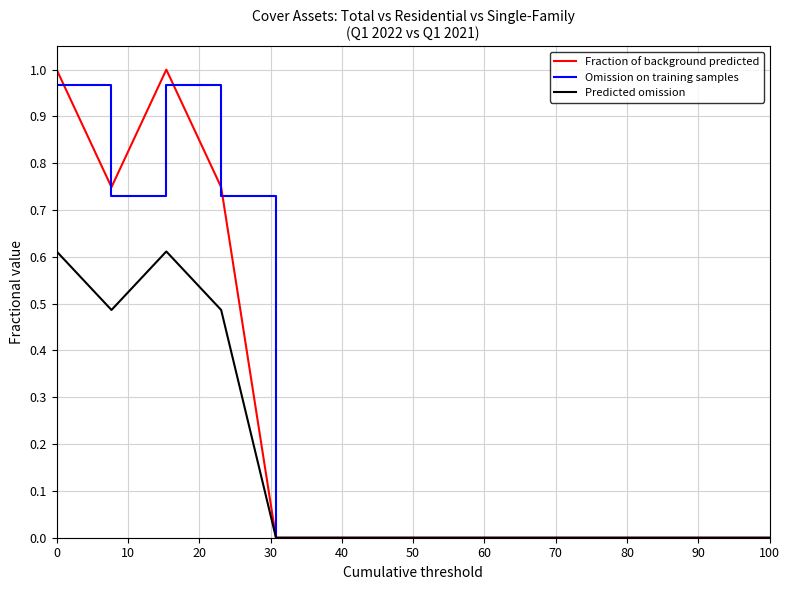

Which series has the widest spread of values?

Fraction of background predicted